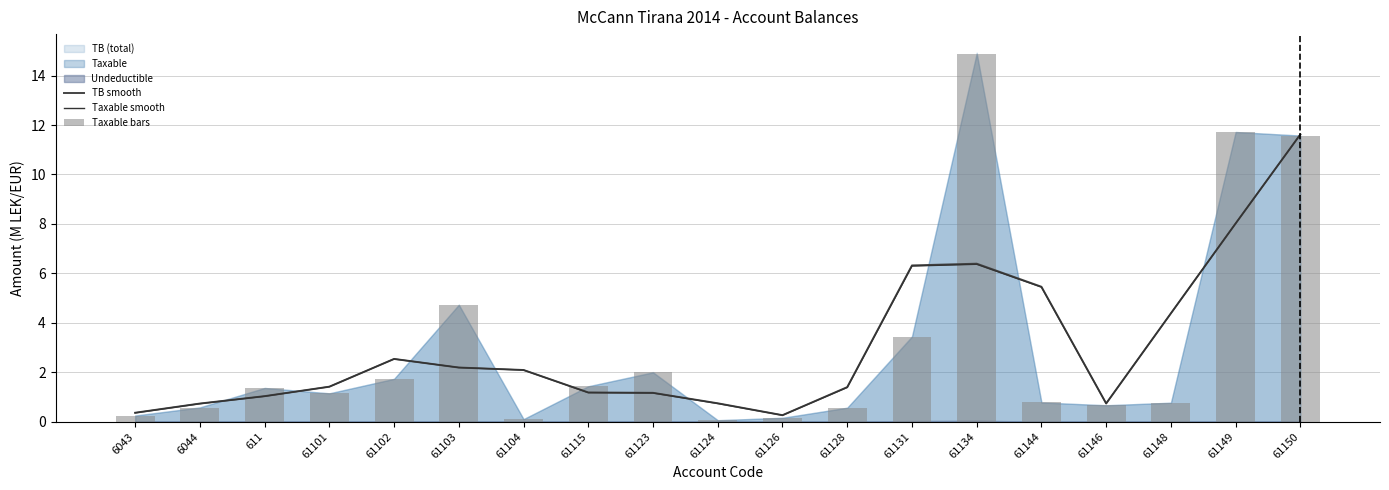

Is it true that TB smooth equals 0.7 at 61124?

True